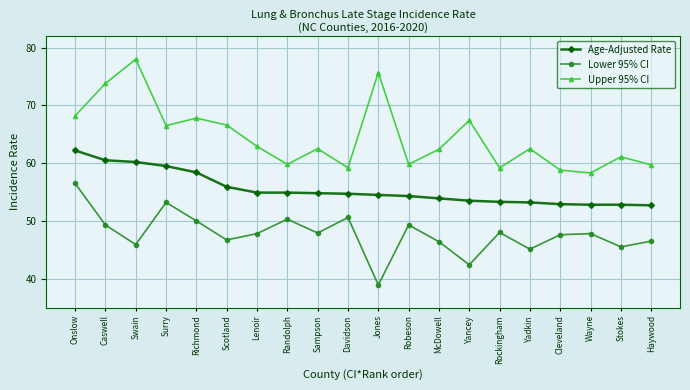

Count the number of categories in the chart.

20